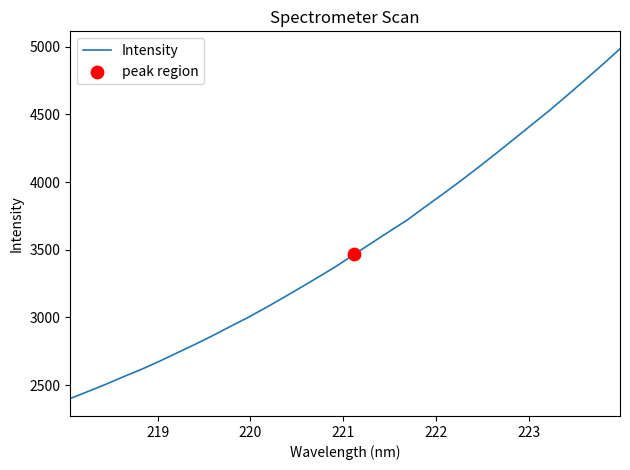

What is the minimum value shown in the chart?

2400.6